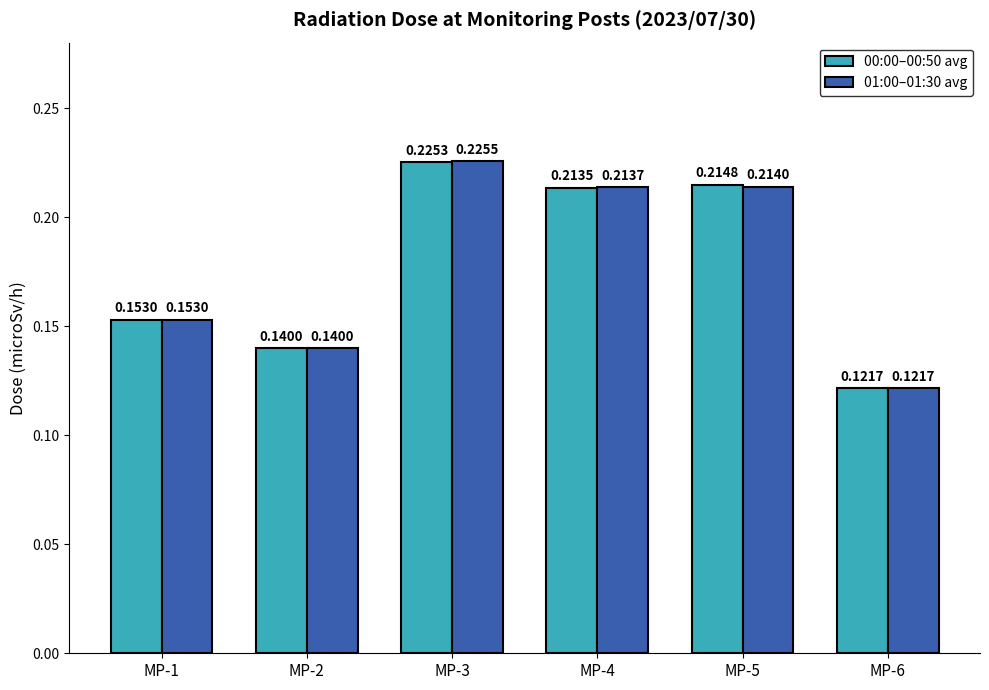

Rank the categories by 00:00–00:50 avg value from highest to lowest.

MP-3, MP-5, MP-4, MP-1, MP-2, MP-6